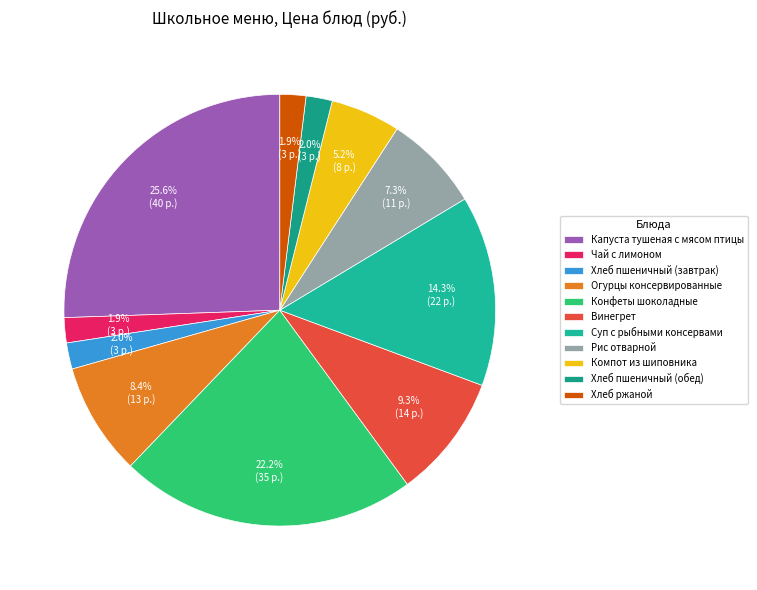

True or false: Чай с лимоном accounts for 2% of the total.

True